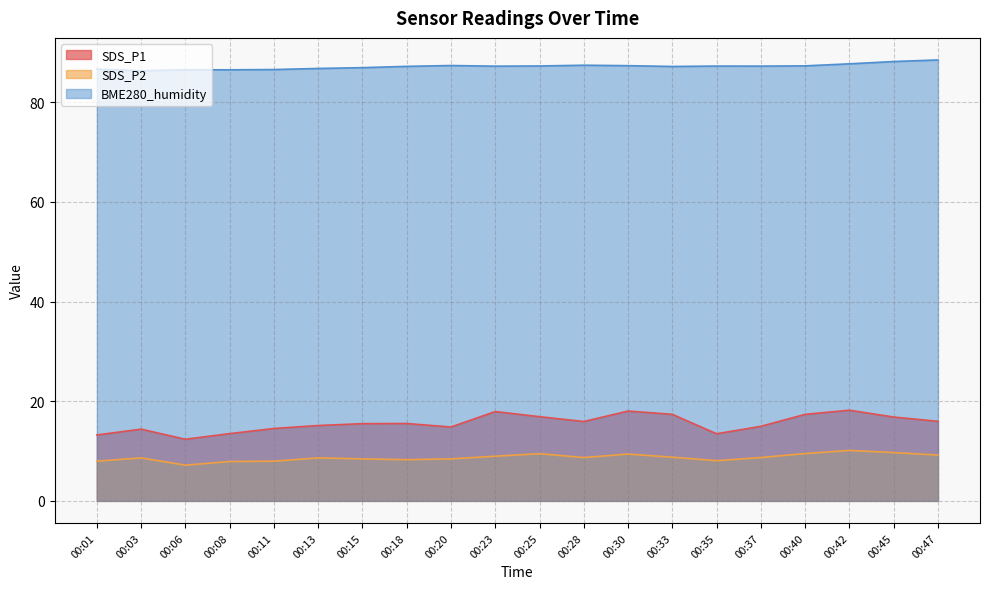

How many lines are shown in the chart?

3